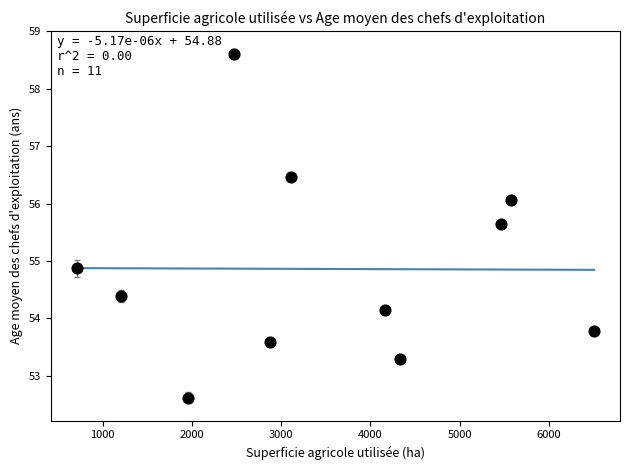

What Y value in the scatter plot is closest to 55?

54.9